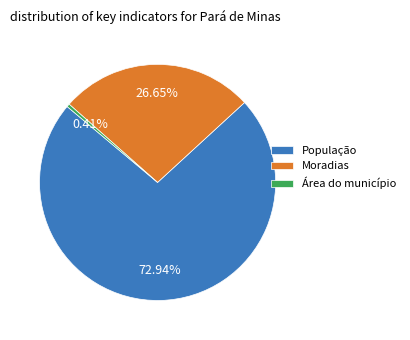

How many segments does this pie chart have?

3